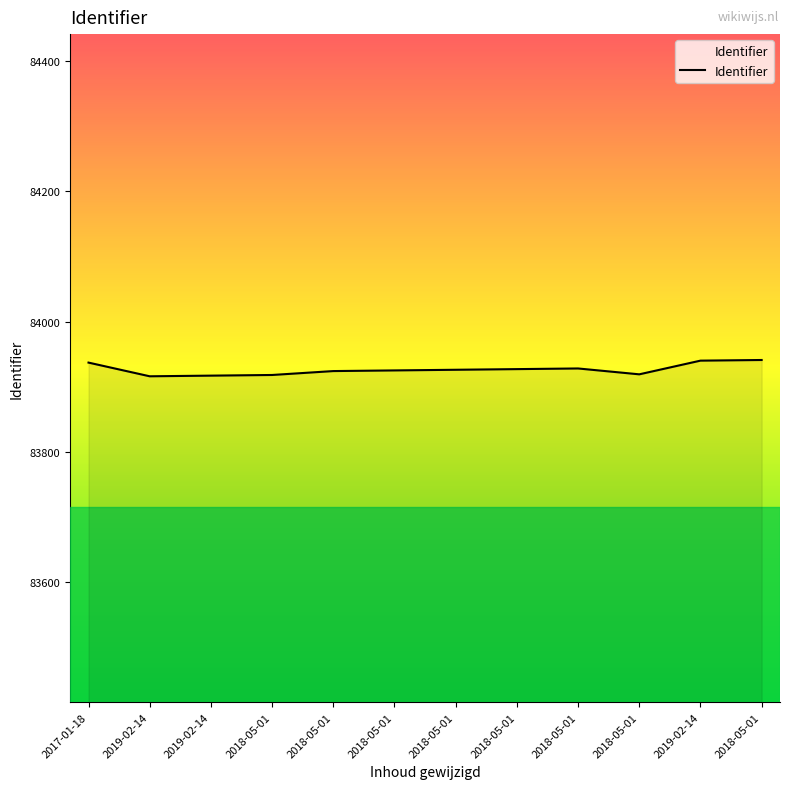

How many categories are shown in the chart?

12